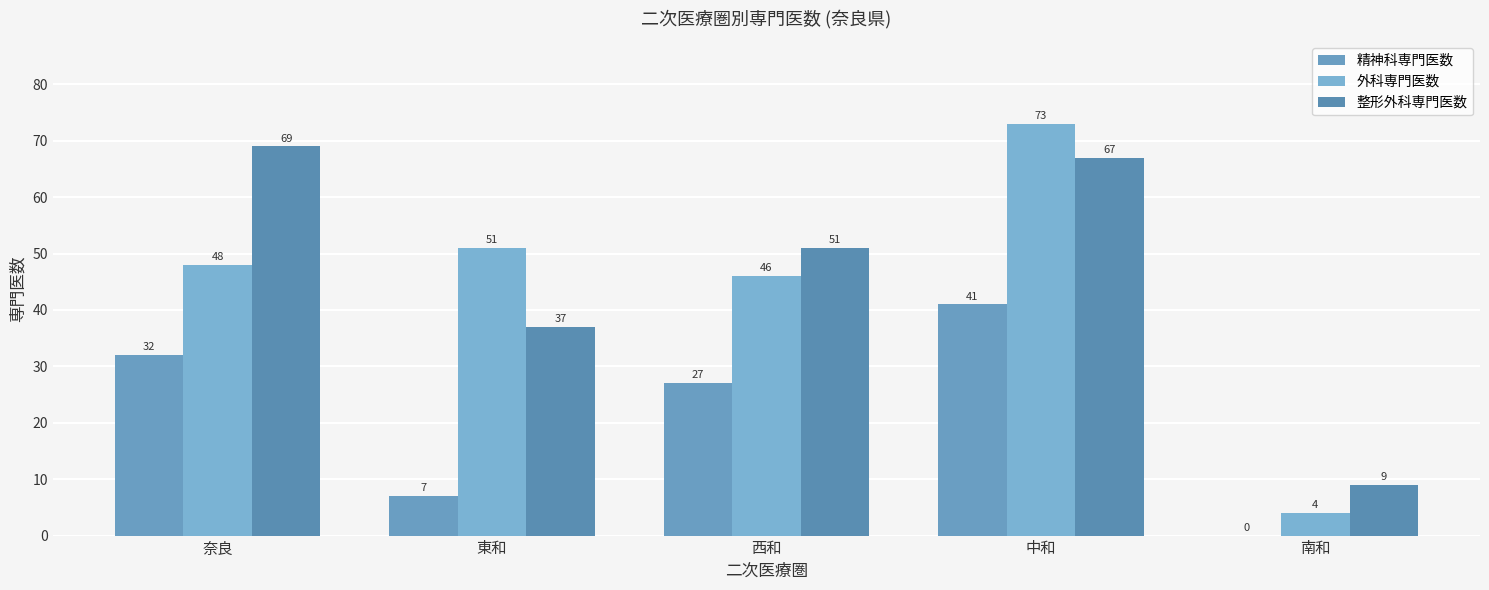

What is the label of the 2nd bar from the right?

中和